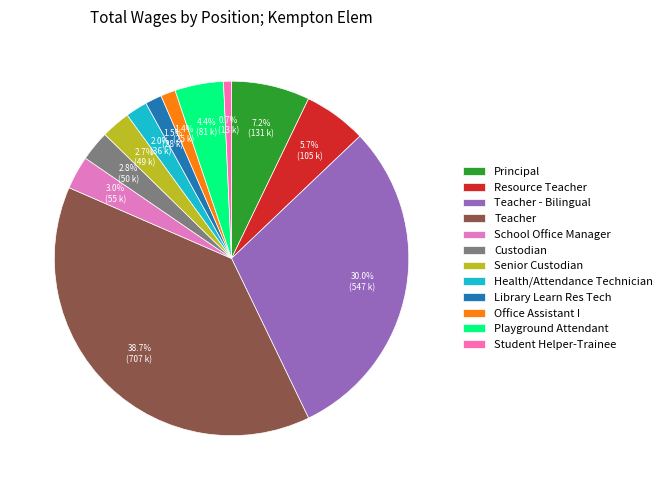

Rank the categories by value from highest to lowest.

Teacher, Teacher - Bilingual, Principal, Resource Teacher, Playground Attendant, School Office Manager, Custodian, Senior Custodian, Health/Attendance Technician, Library Learn Res Tech, Office Assistant I, Student Helper-Trainee